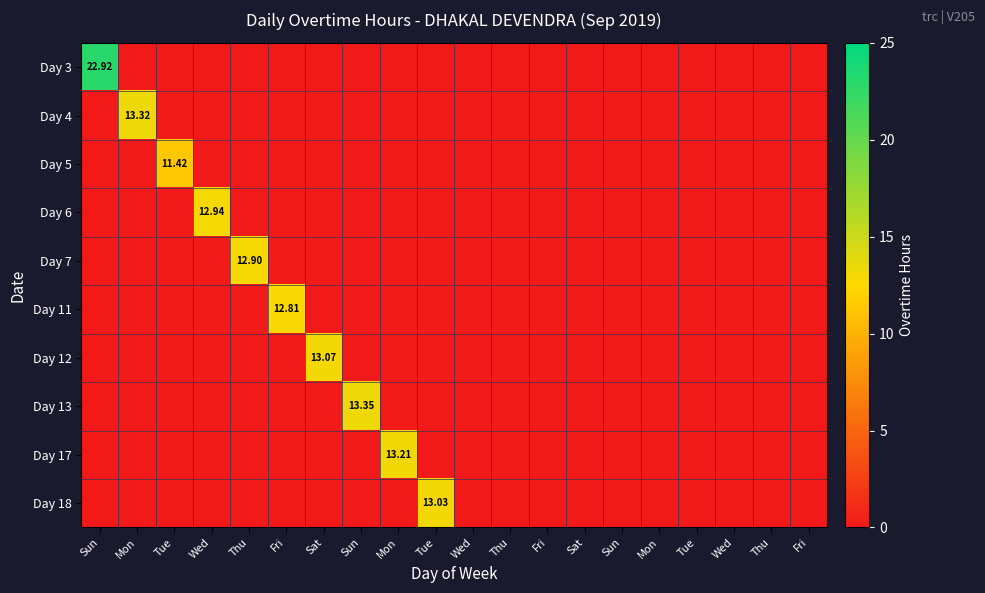

What is the difference between the highest and lowest values at Mon?

13.3